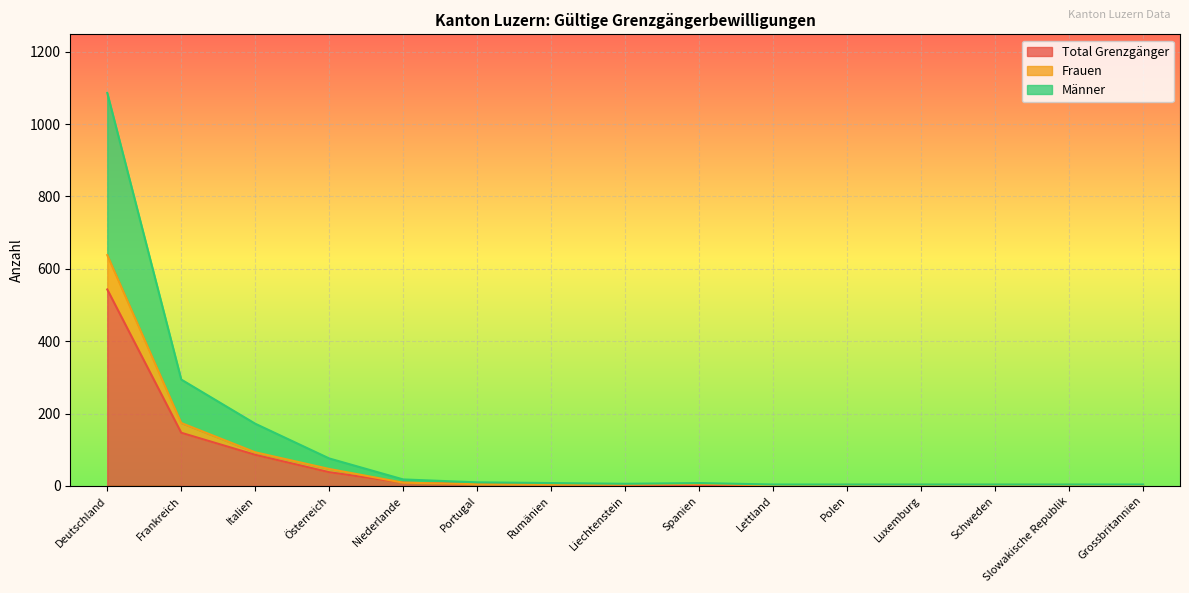

Is the value of Männer at Schweden greater than the value of Total Grenzgänger at Österreich?

No